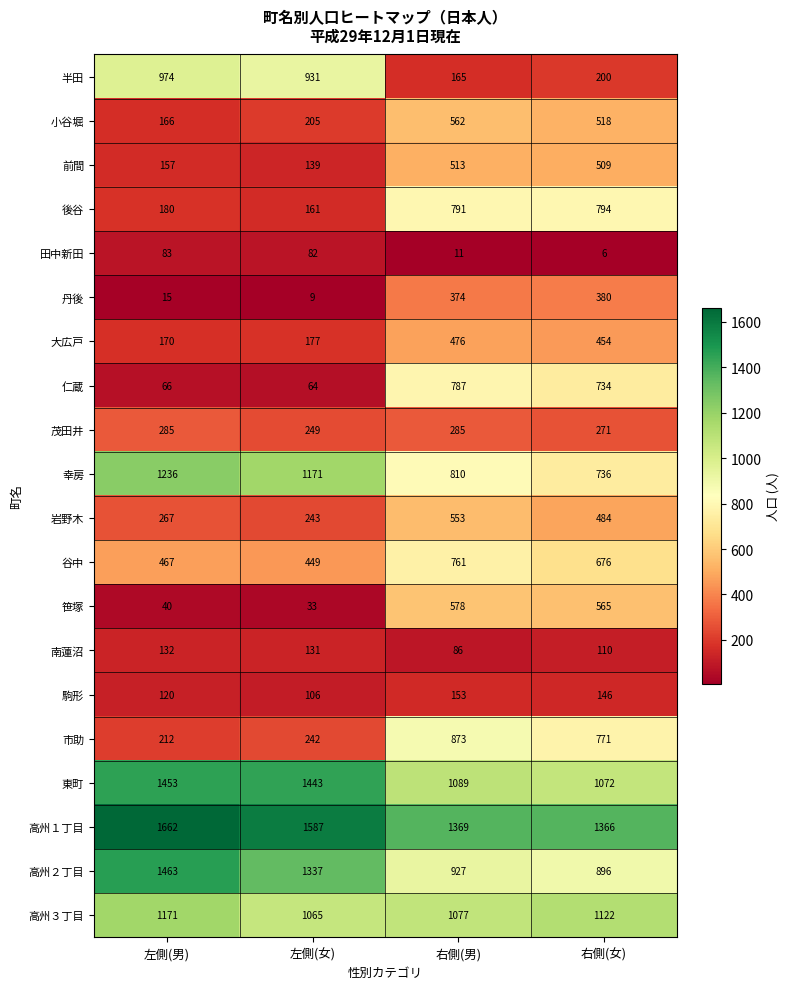

What is the difference between the second highest and minimum values in the 駒形 series?

40